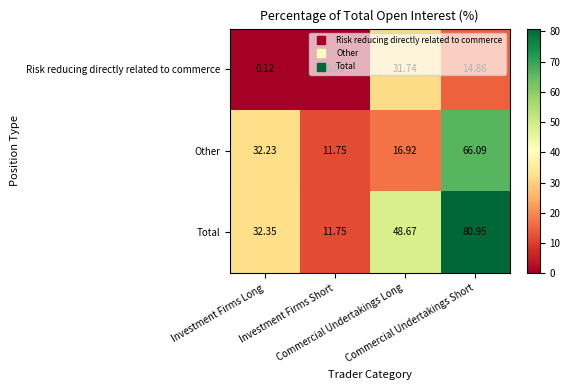

List the series in order of their overall mean, lowest first.

Risk reducing directly related to commerce, Other, Total